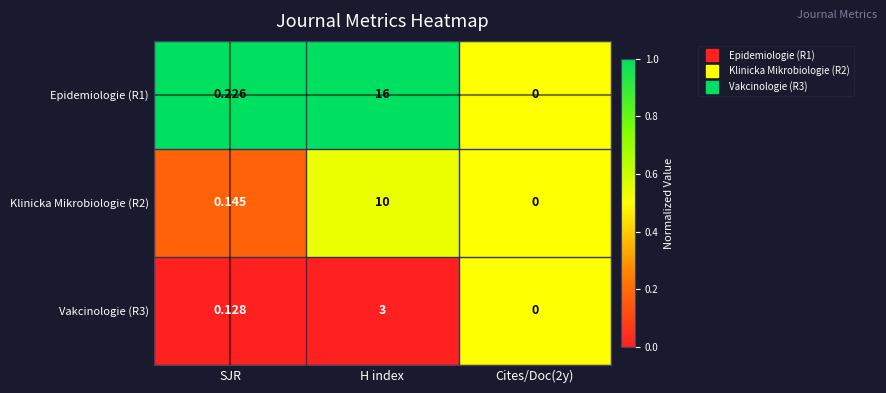

Which category has the highest value in the Vakcinologie (R3) series?

H index